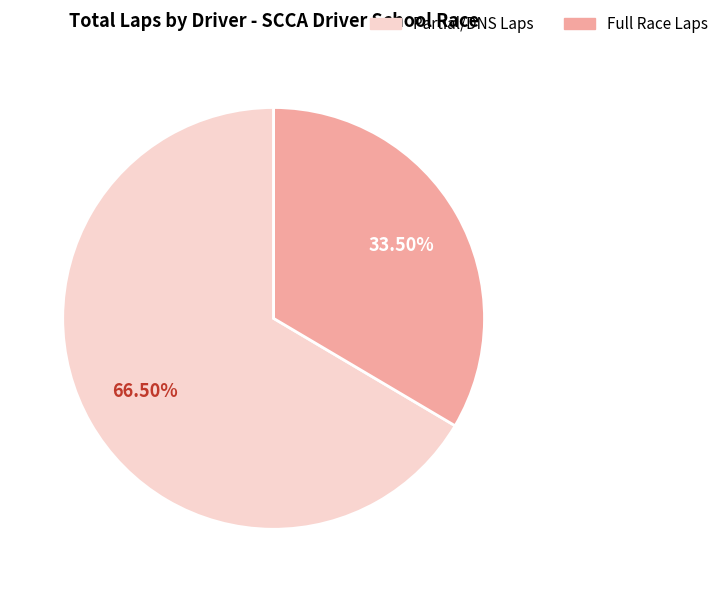

Is there any slice that represents more than half of the pie?

Yes